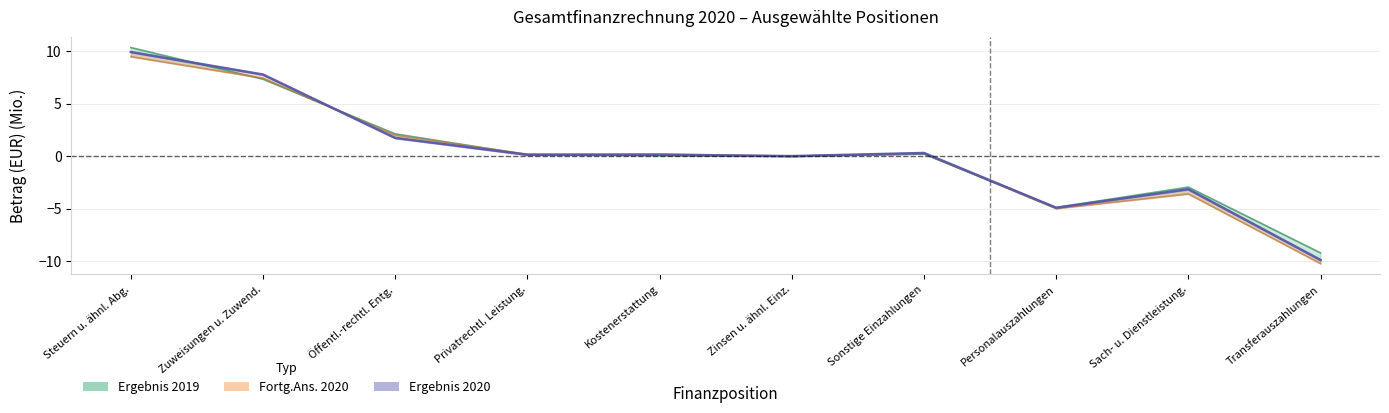

At how many categories does at least one series exceed 0?

7